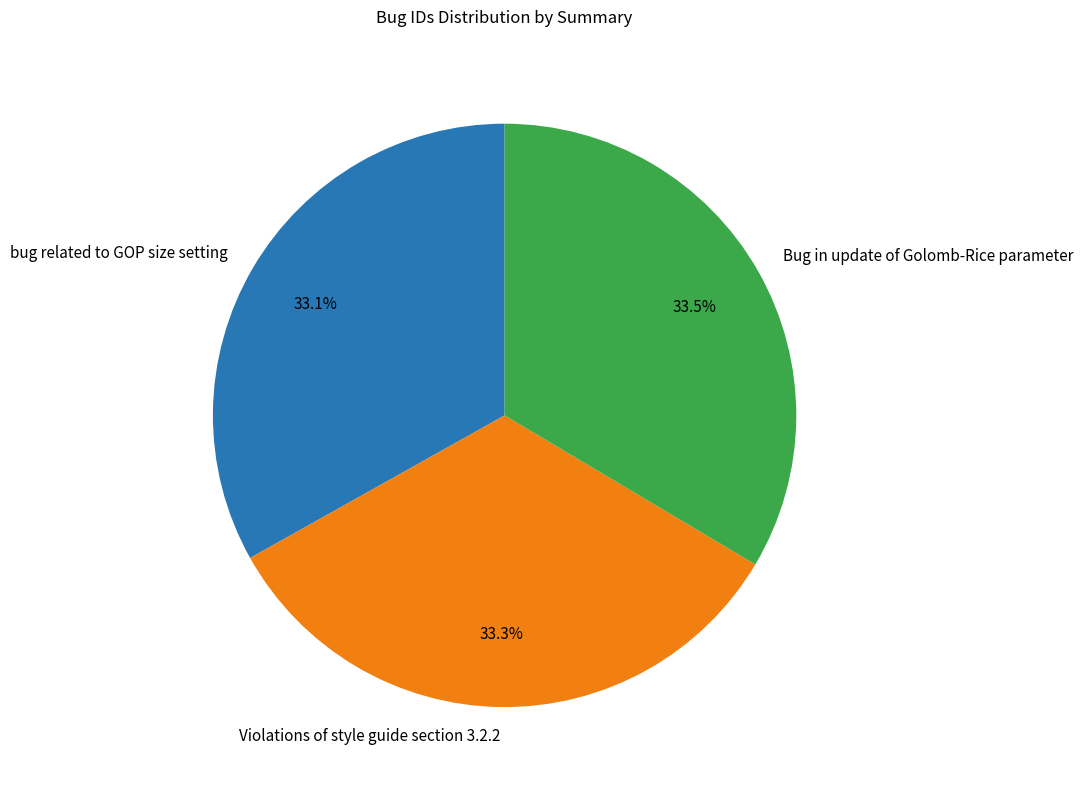

To the nearest percent, what portion does bug related to GOP size setting represent?

33%